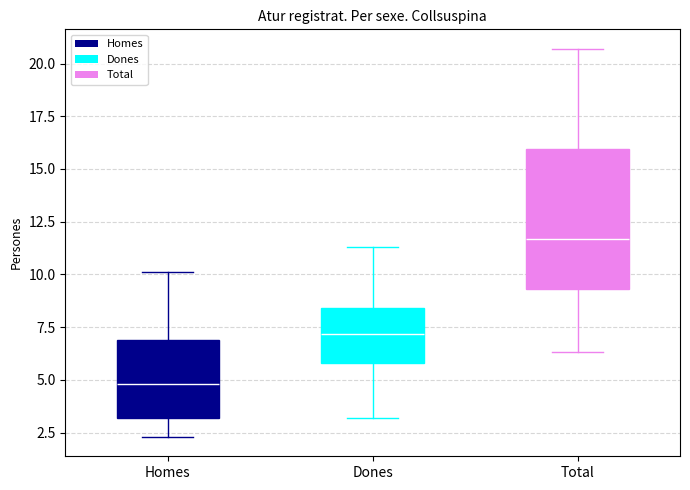

Where is the upper edge of the box for Total on the y-axis? The values are not printed on the chart, so give them approximately, as read against the axis.

16.0